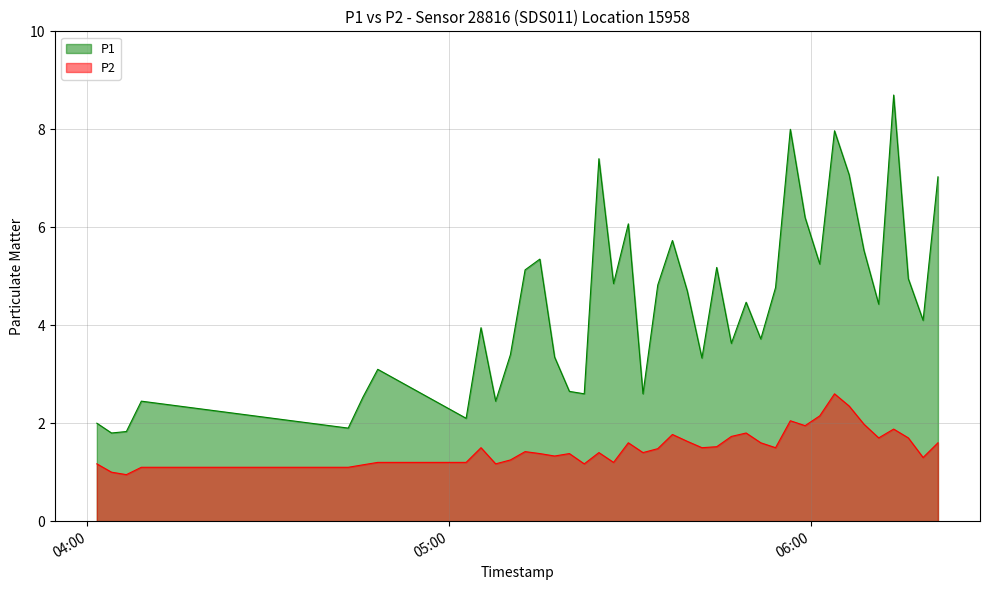

How many categories are shown in the chart?

40